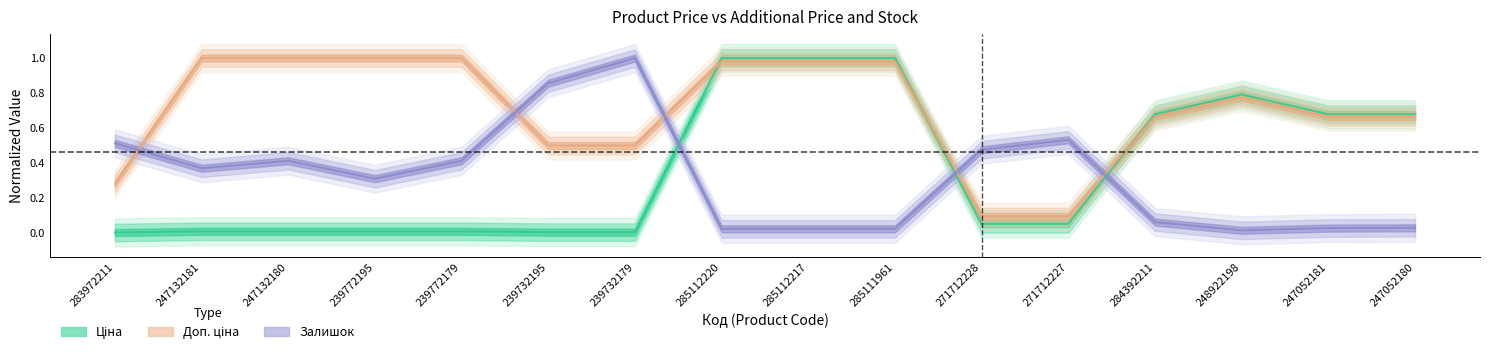

The value of Доп. ціна at 239732195 is 0.5. True or false?

True